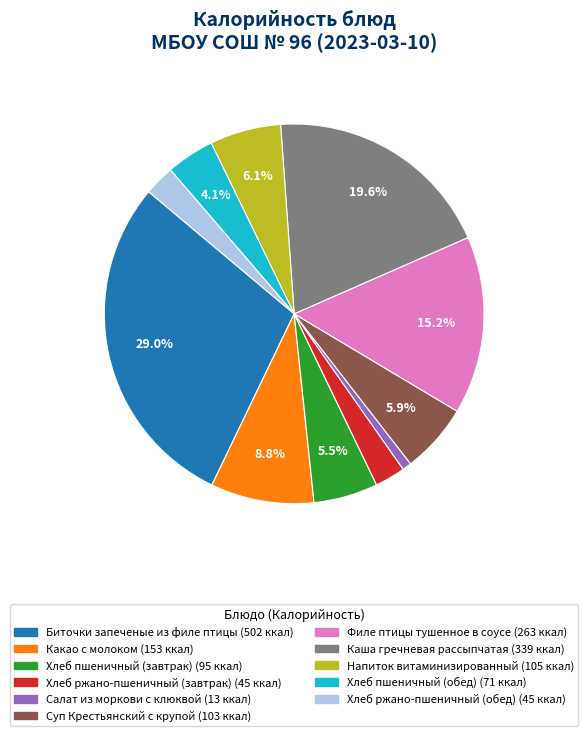

How many segments does this pie chart have?

11